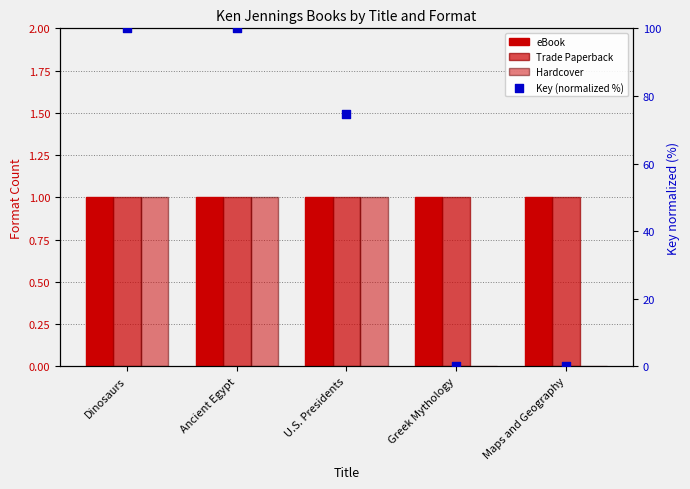

At how many categories does at least one series exceed 69?

3